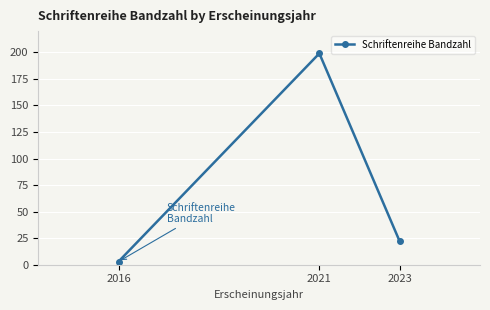

The chart shows a value of 39 at 2023. True or false?

False